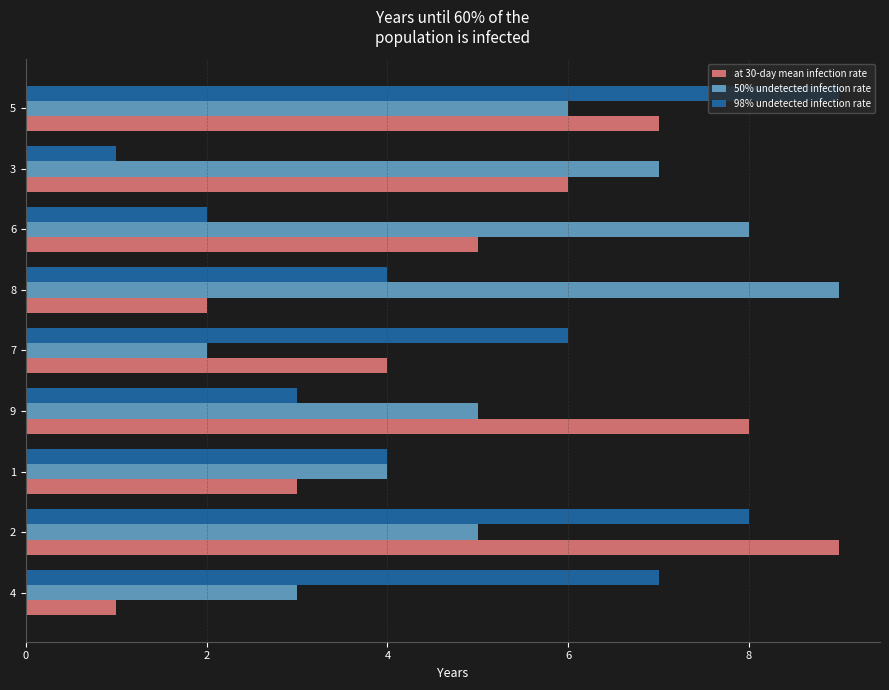

What are all the series names shown in the legend?

at 30-day mean infection rate, 50% undetected infection rate, 98% undetected infection rate